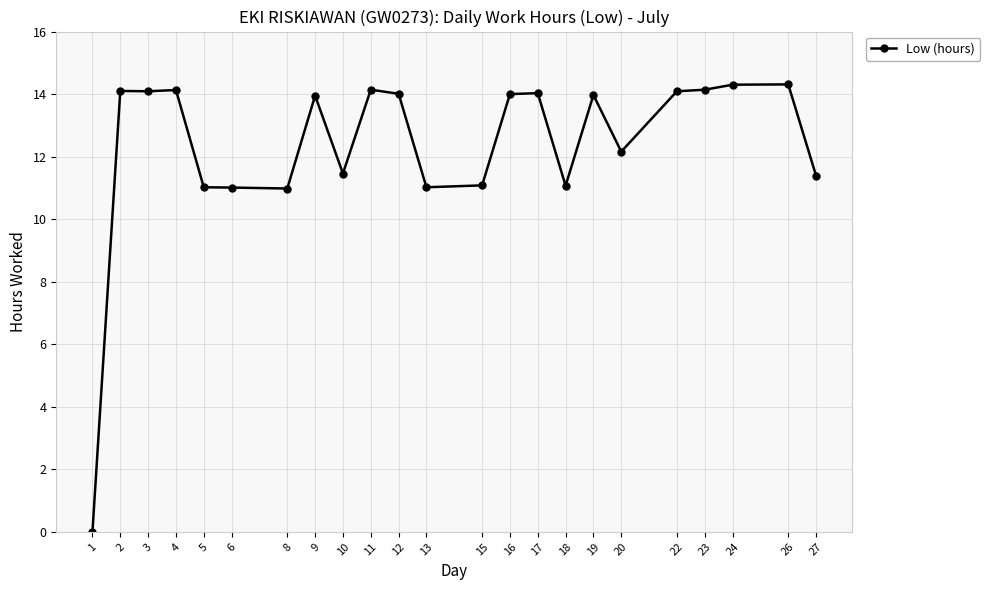

Which has a higher value, 24 or 20?

24